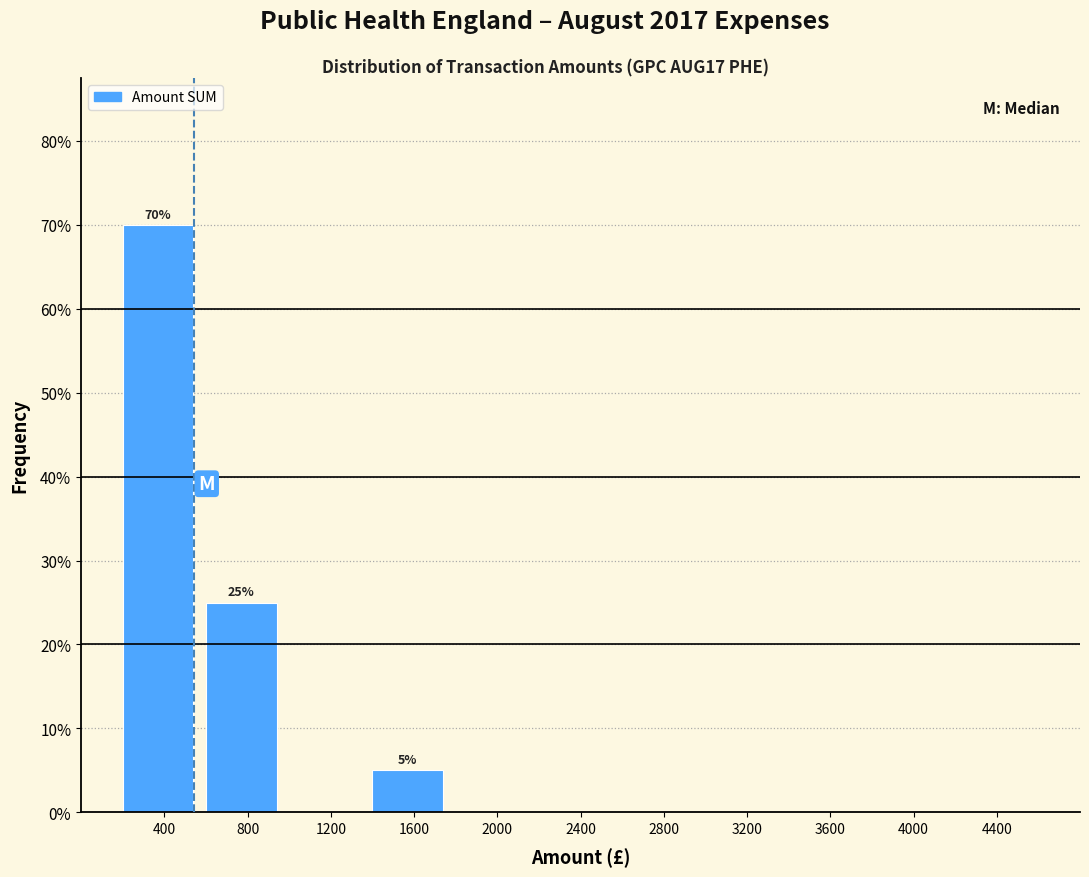

Reading left to right, extract all data points from this chart.

400=70	800=25	1200=0	1600=5	2000=0	2400=0	2800=0	3200=0	3600=0	4000=0	4400=0